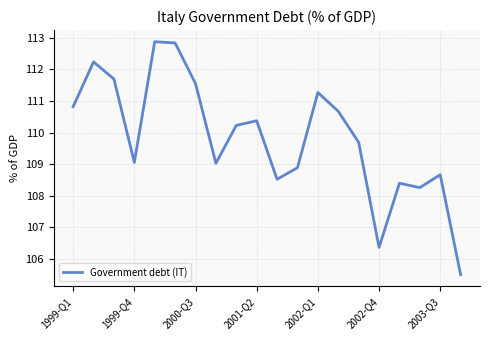

What is the smallest value displayed?

105.5